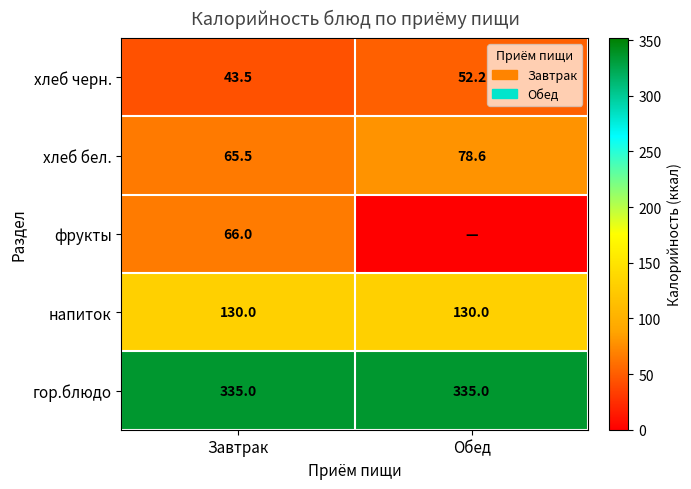

What is the average value of the хлеб черн. series?

47.9